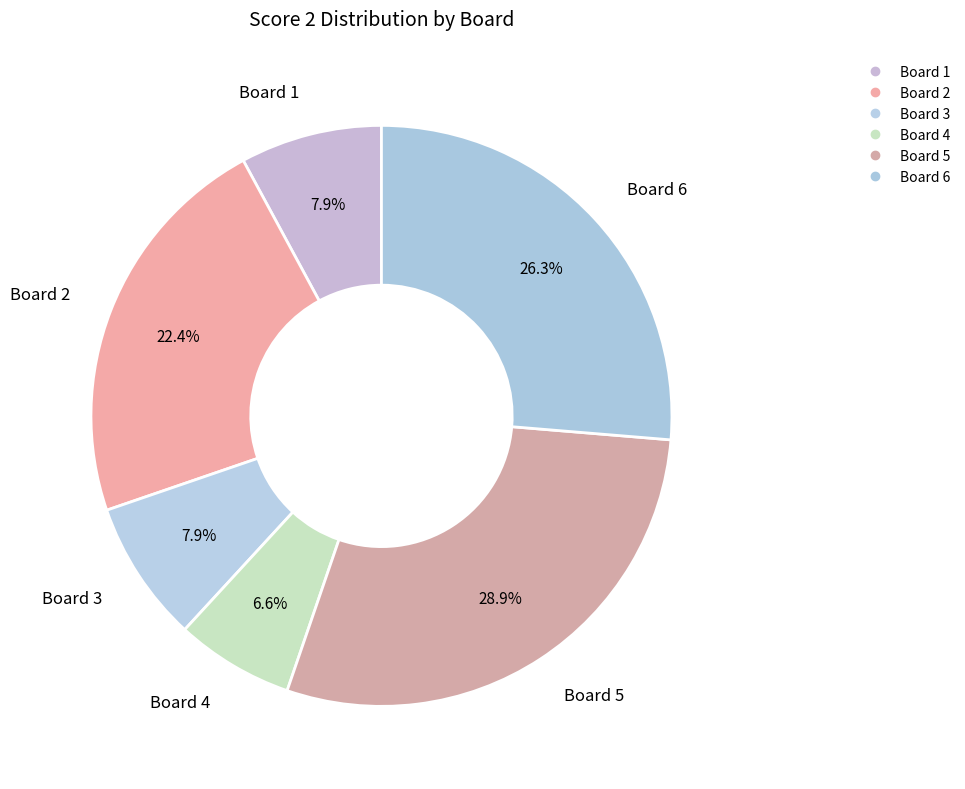

How many segments does this pie chart have?

6